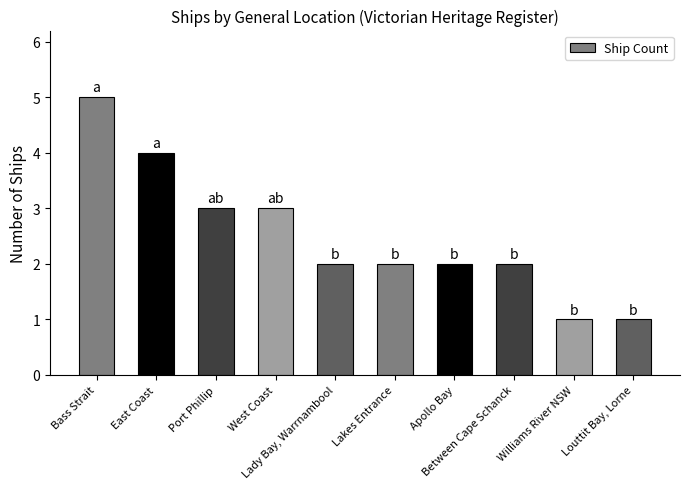

Reading left to right, extract all data points from this chart.

5	4	3	3	2	2	2	2	1	1